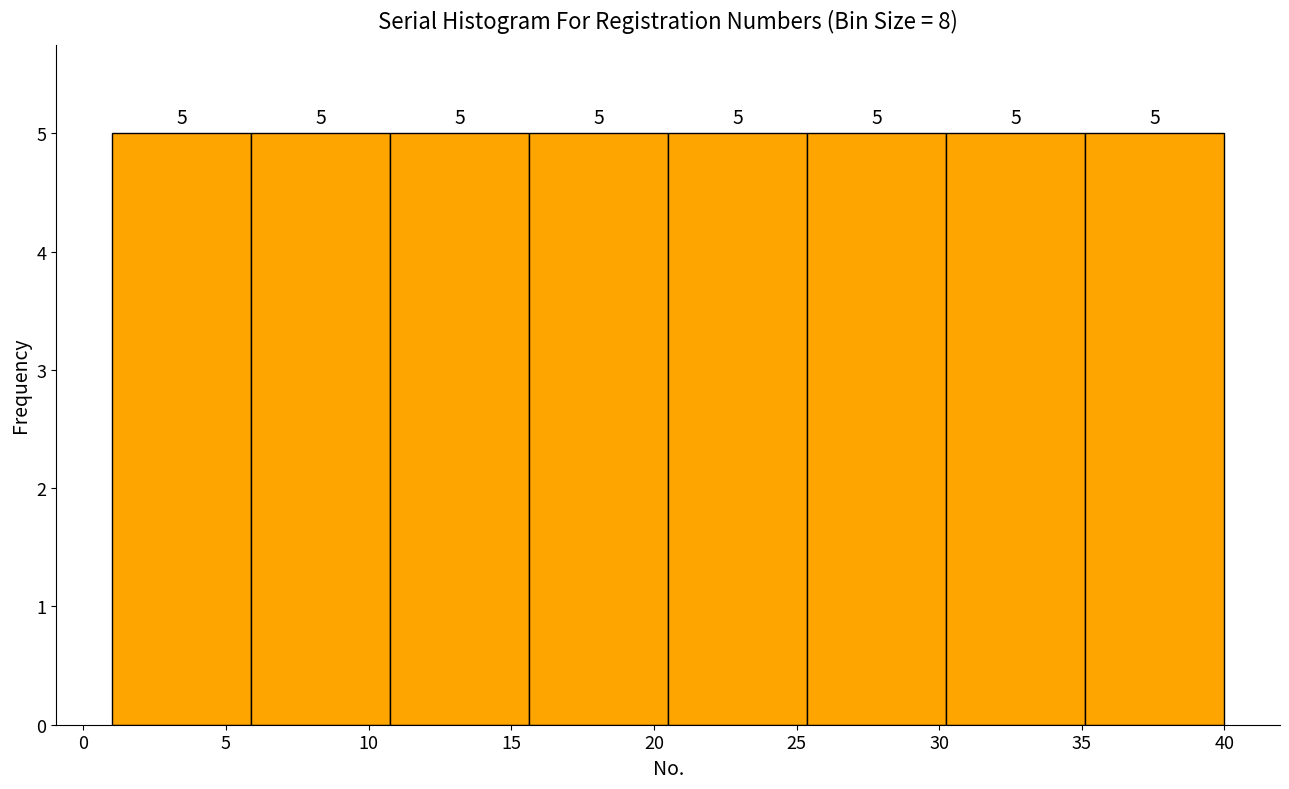

Reading left to right, list every bar in this chart as the range it spans on the x-axis followed by its height. The bar edges are not printed on the chart, so give them approximately, as read against the axis.

1.0 to 6.0: 5
6.0 to 11.0: 5
11.0 to 15.5: 5
15.5 to 20.5: 5
20.5 to 25.5: 5
25.5 to 30.5: 5
30.5 to 35.0: 5
35.0 to 40.0: 5